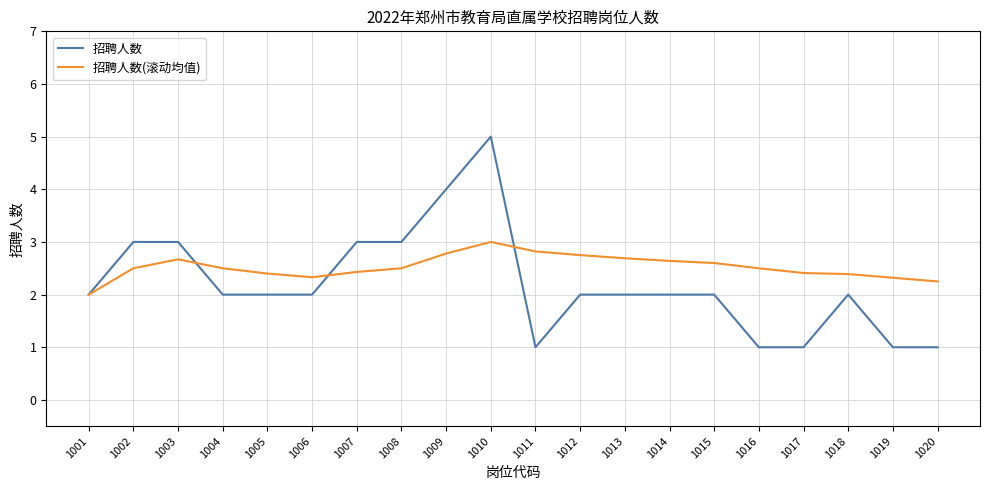

What is the difference between the maximum and minimum values in the 招聘人数(滚动均值) series?

1.0